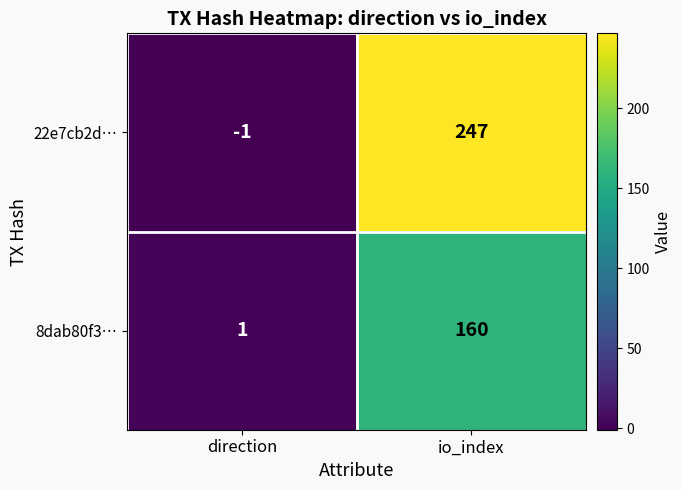

Which series has the largest total across all categories?

22e7cb2d…